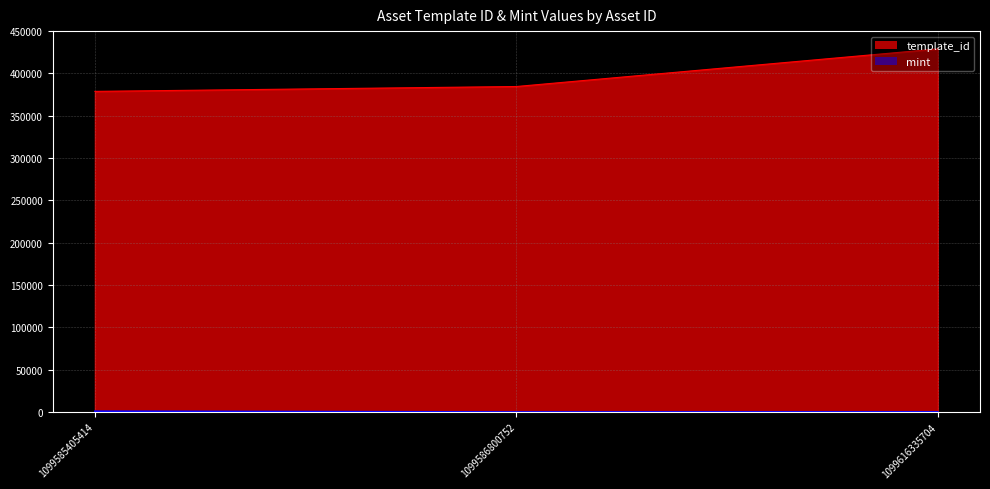

What is the value of the mint point at the 1st from the left?

947